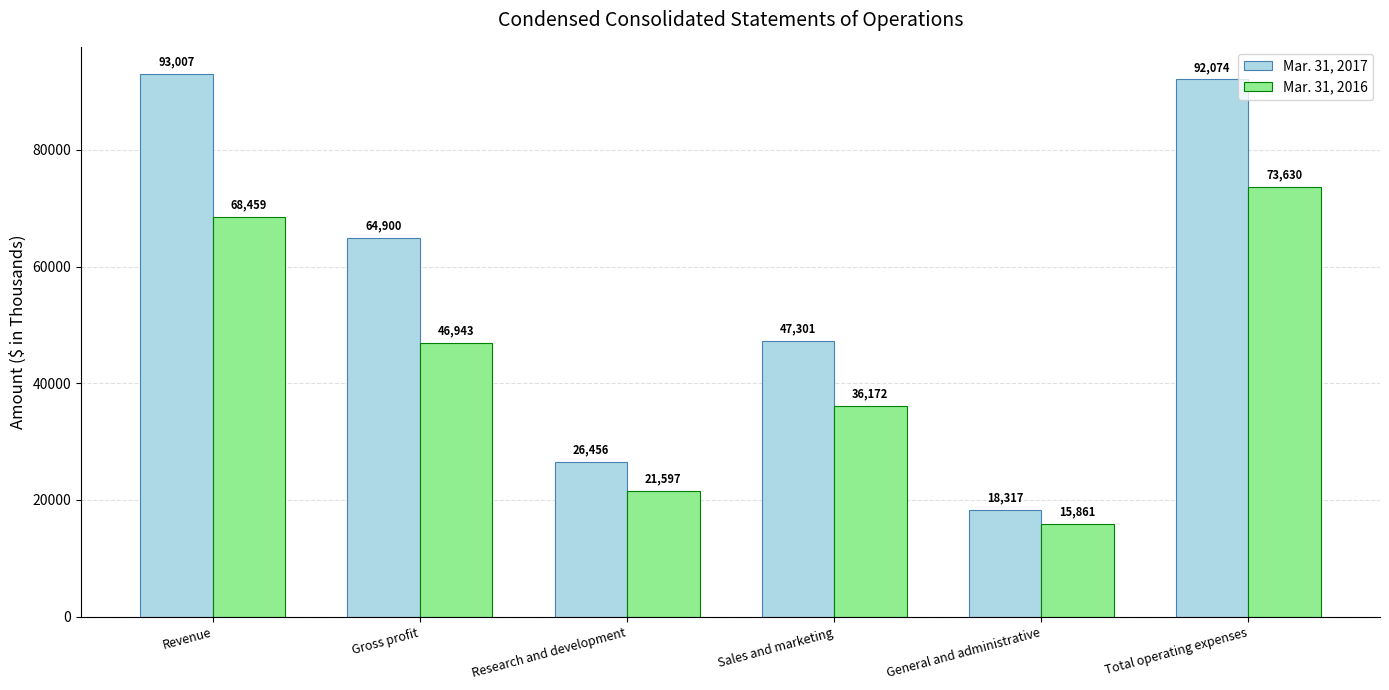

Reading right to left, transcribe all the data shown in this chart.

Mar. 31, 2017: Total operating expenses=92074	General and administrative=18317	Sales and marketing=47301	Research and development=26456	Gross profit=64900	Revenue=93007
Mar. 31, 2016: Total operating expenses=73630	General and administrative=15861	Sales and marketing=36172	Research and development=21597	Gross profit=46943	Revenue=68459